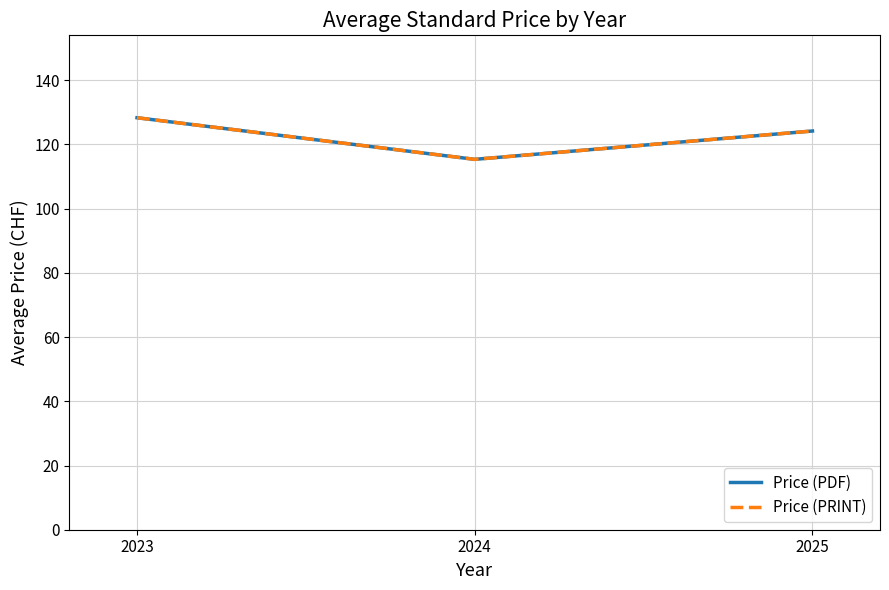

Is this an area chart (filled region under the line)?

No